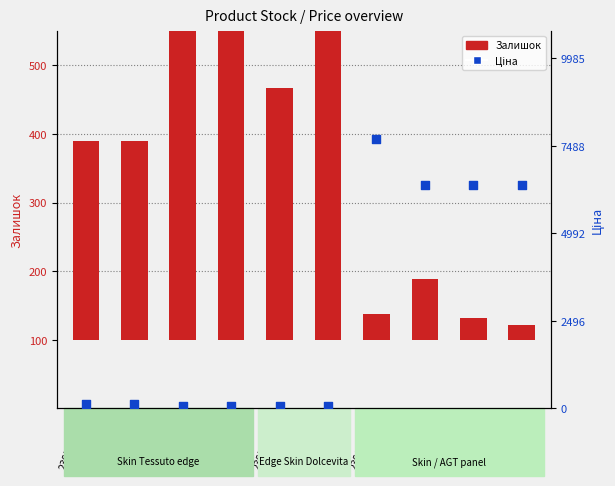

Which series contains the highest Y value?

Ціна